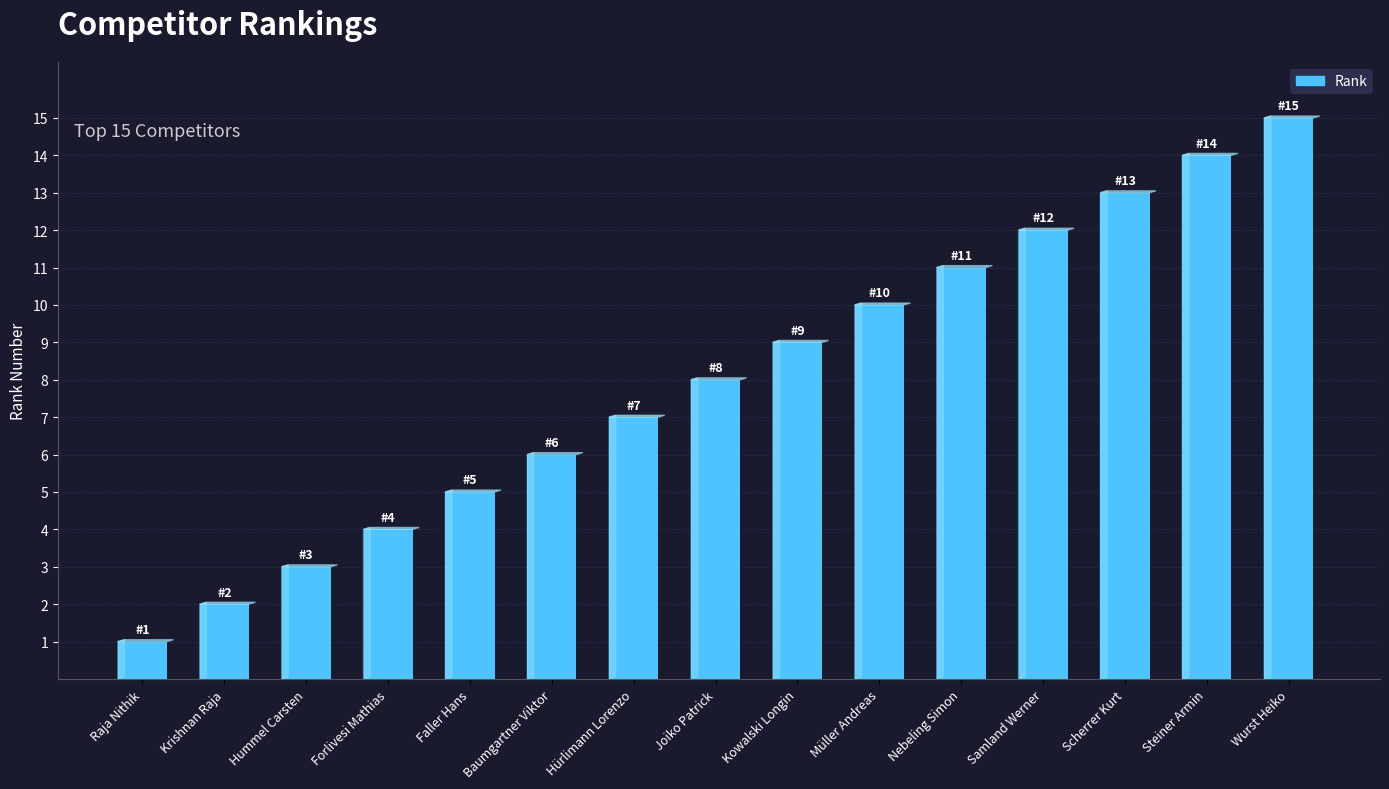

What is the change in value from Raja Nithik to Müller Andreas?

+9